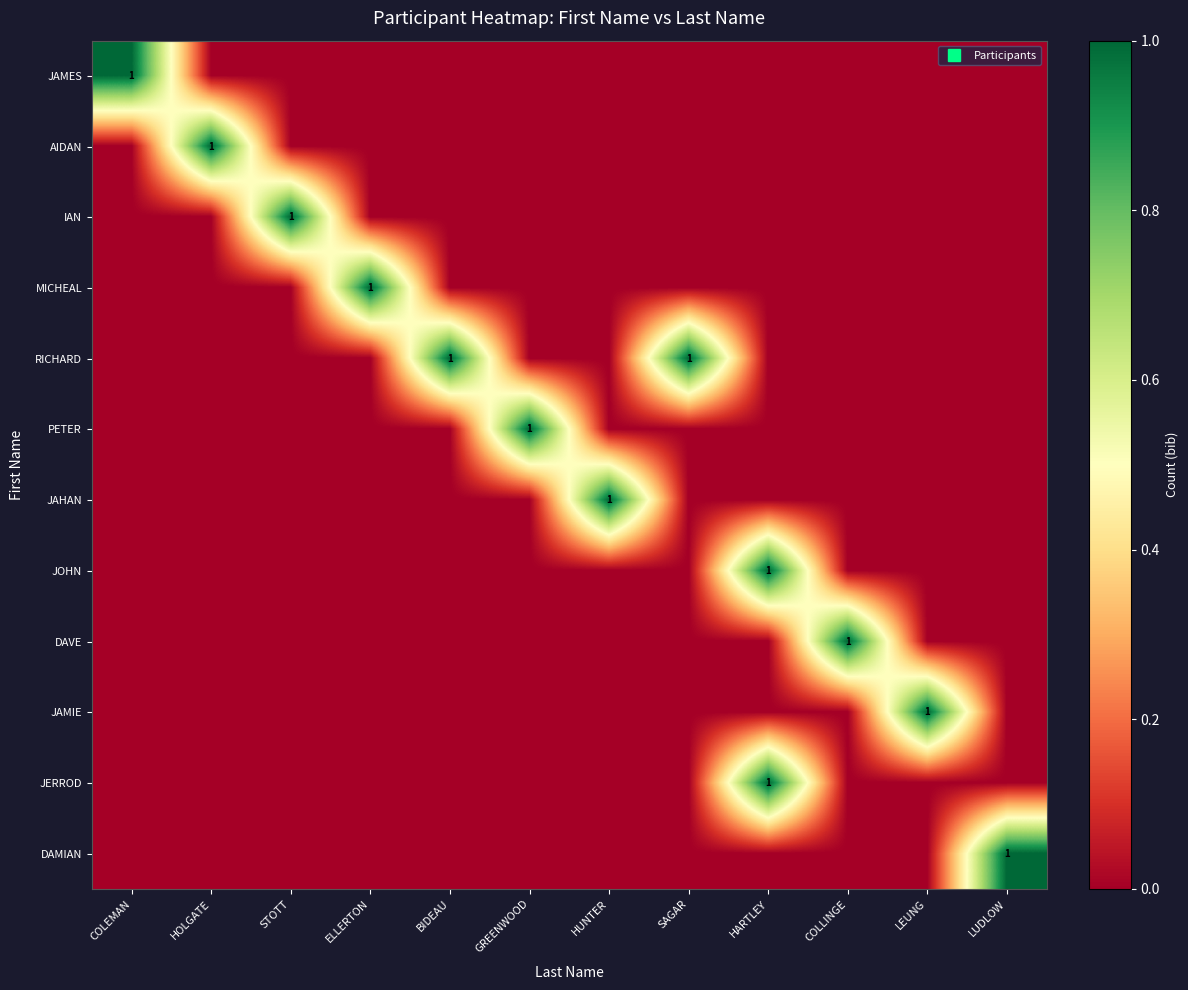

Which label corresponds to the smallest value in the chart?

HOLGATE